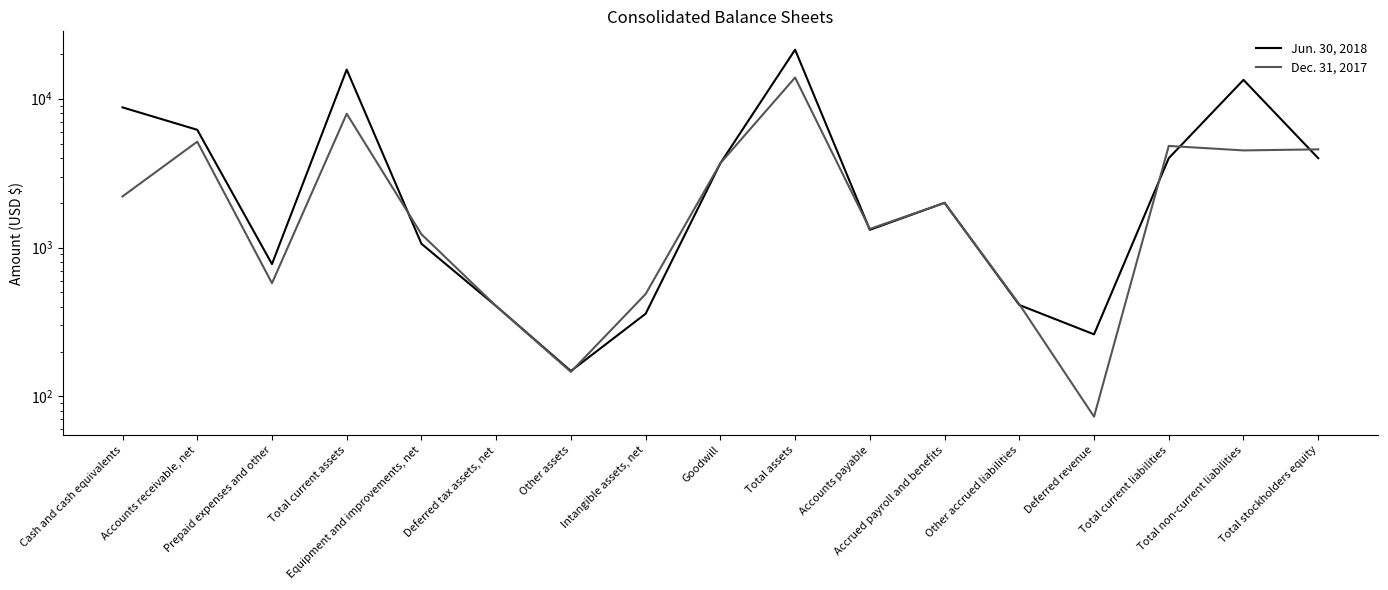

How many lines are shown in the chart?

2